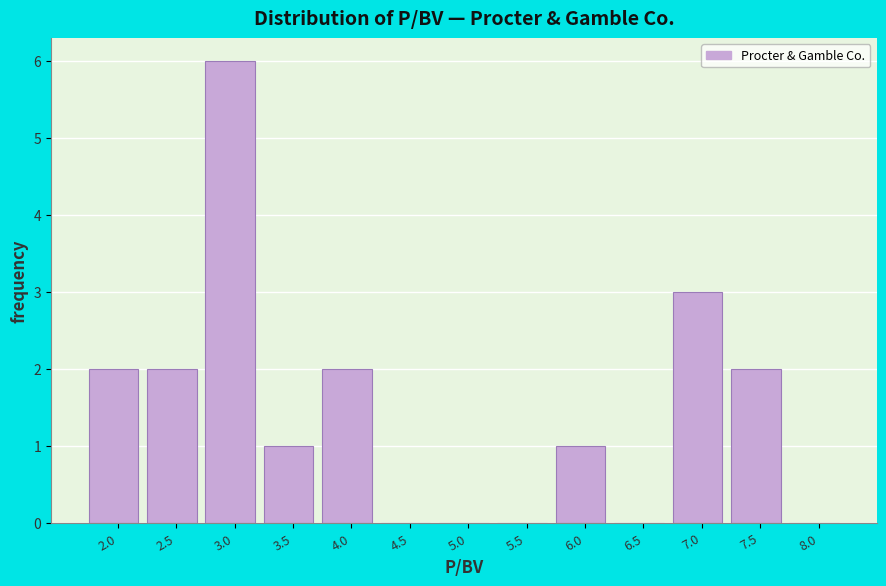

Reading right to left, what are all the values shown in this chart?

8.0=0	7.5=2	7.0=3	6.5=0	6.0=1	5.5=0	5.0=0	4.5=0	4.0=2	3.5=1	3.0=6	2.5=2	2.0=2